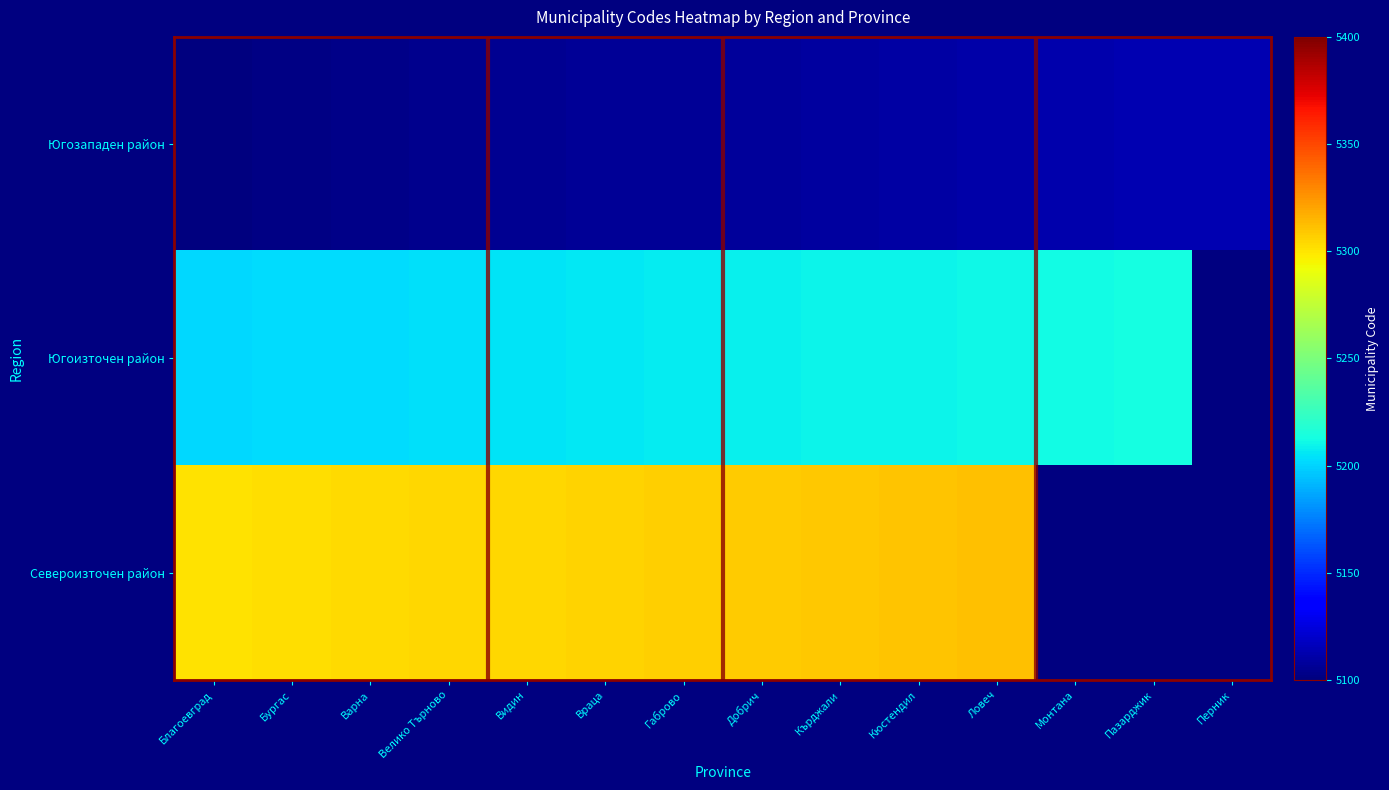

At how many categories does at least one series exceed 5291?

11